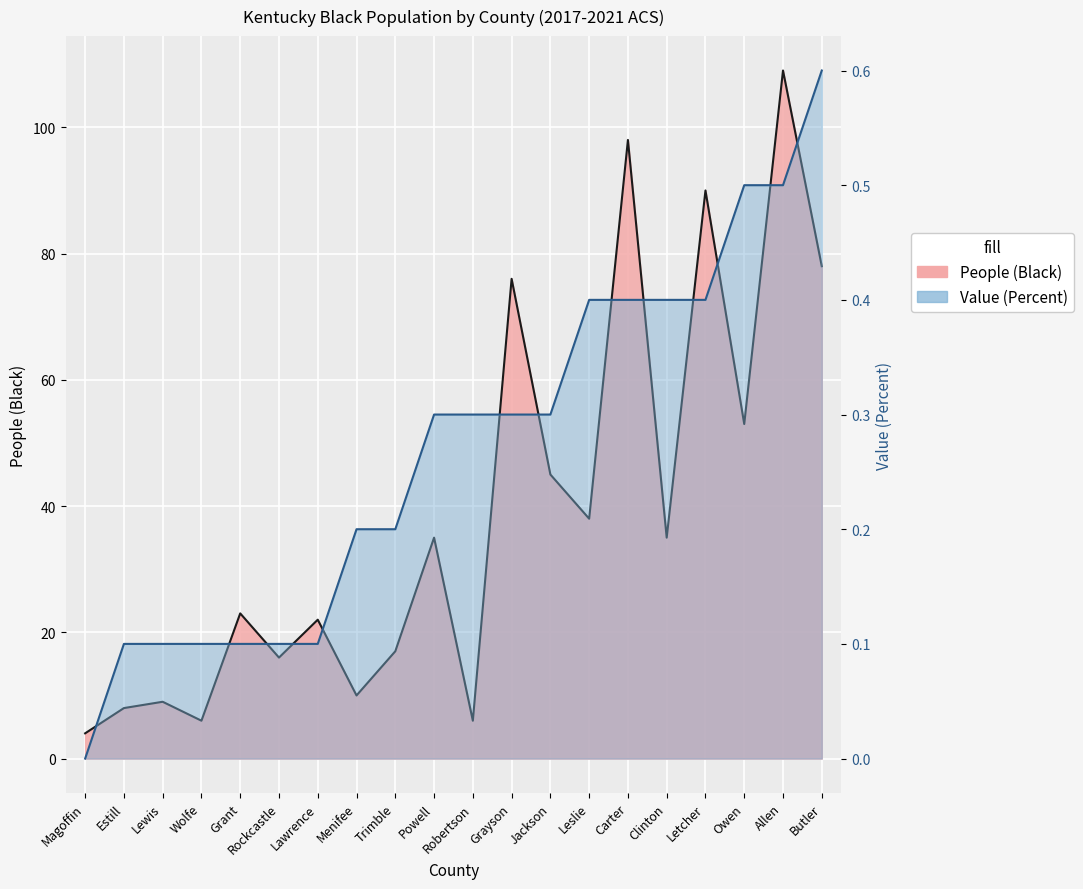

At Butler, list the series in order from smallest to largest.

Value (Percent), People (Black)